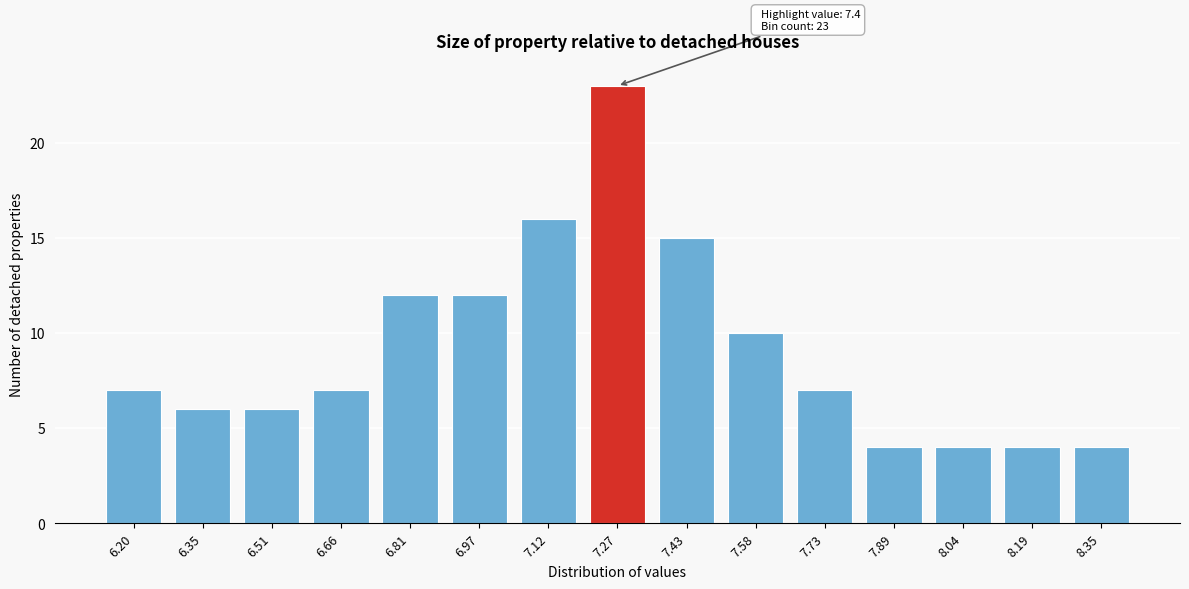

Reading left to right, list all the values displayed in this chart.

7	6	6	7	12	12	16	23	15	10	7	4	4	4	4